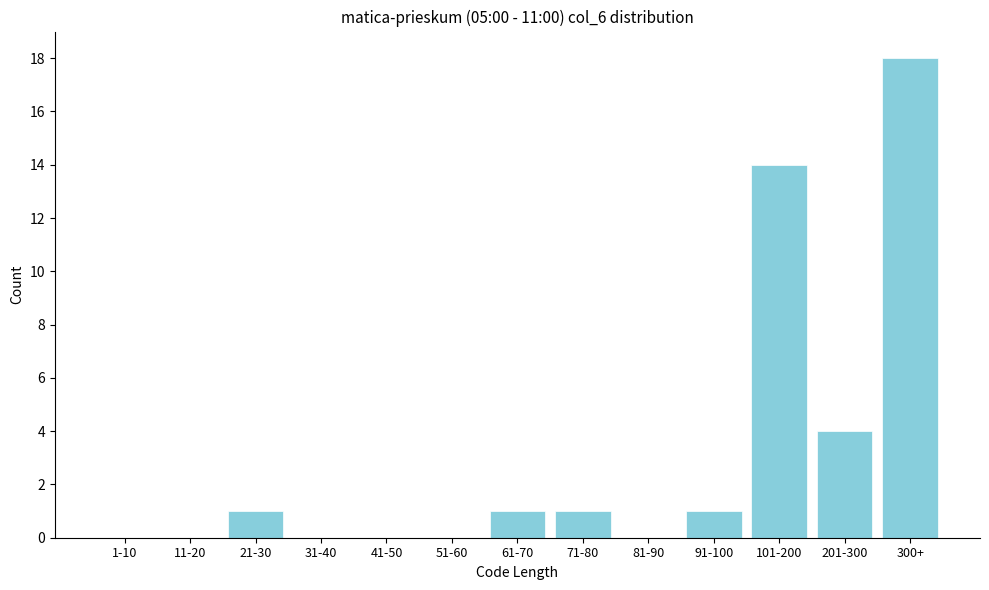

Reading left to right, extract all data points from this chart.

1-10=0	11-20=0	21-30=1	31-40=0	41-50=0	51-60=0	61-70=1	71-80=1	81-90=0	91-100=1	101-200=14	201-300=4	300+=18